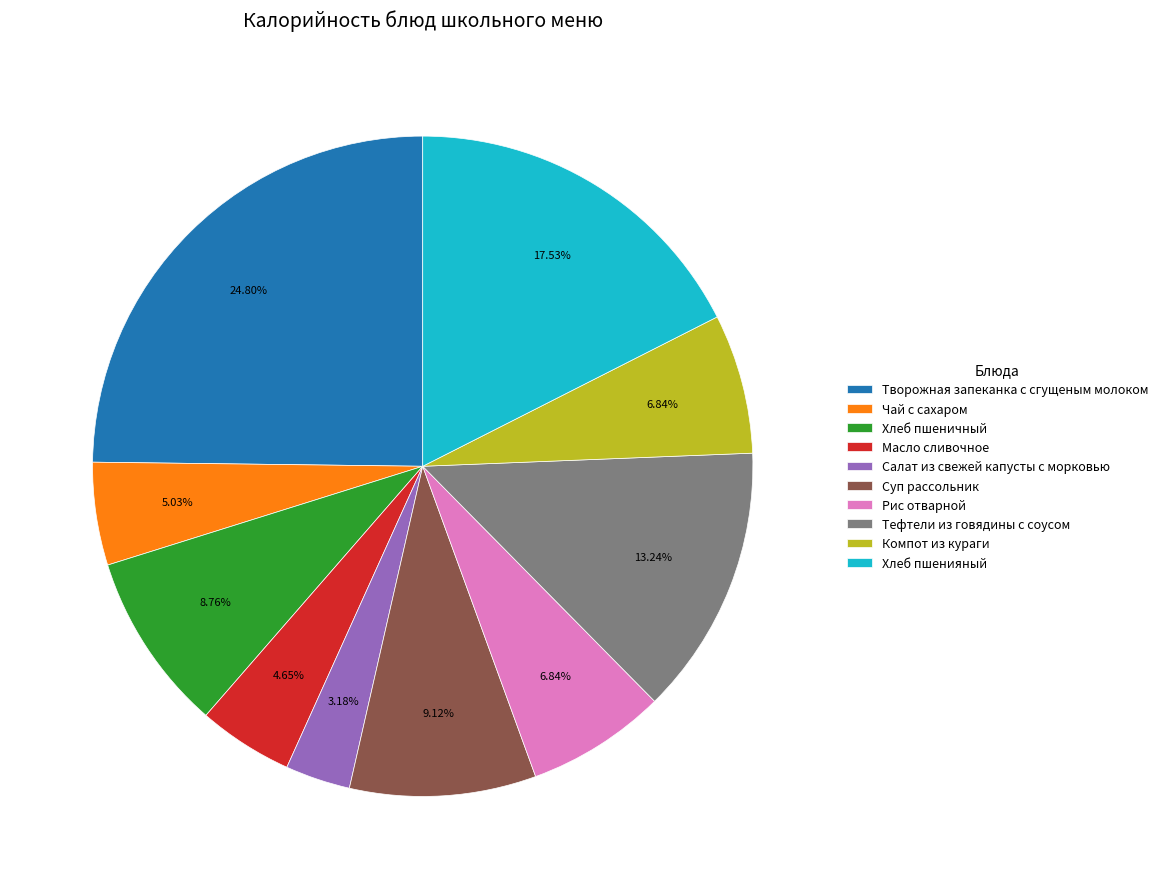

The Компот из кураги slice represents 7% of the pie. True or false?

True